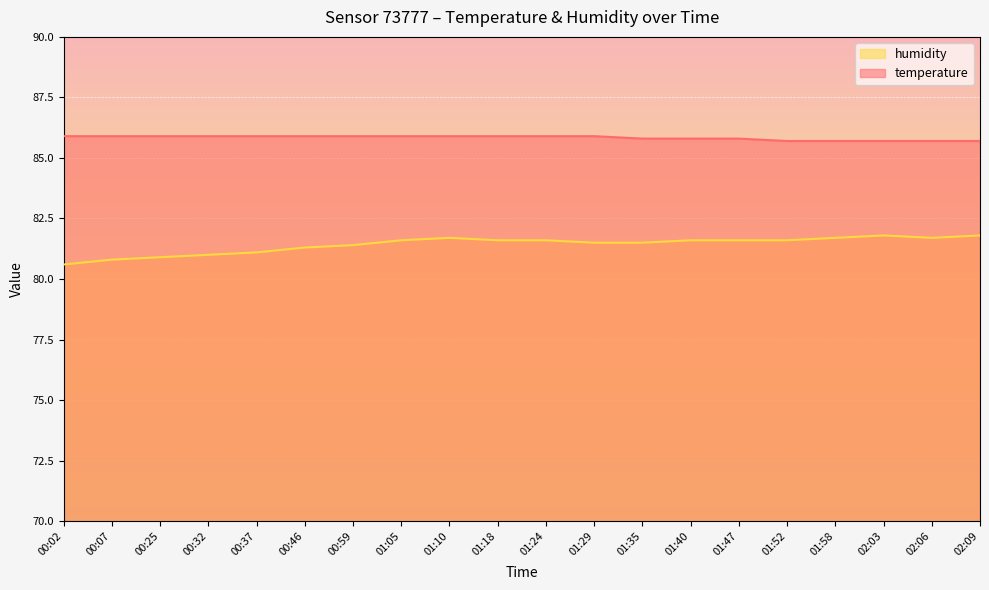

Which series has the largest total across all categories?

temperature